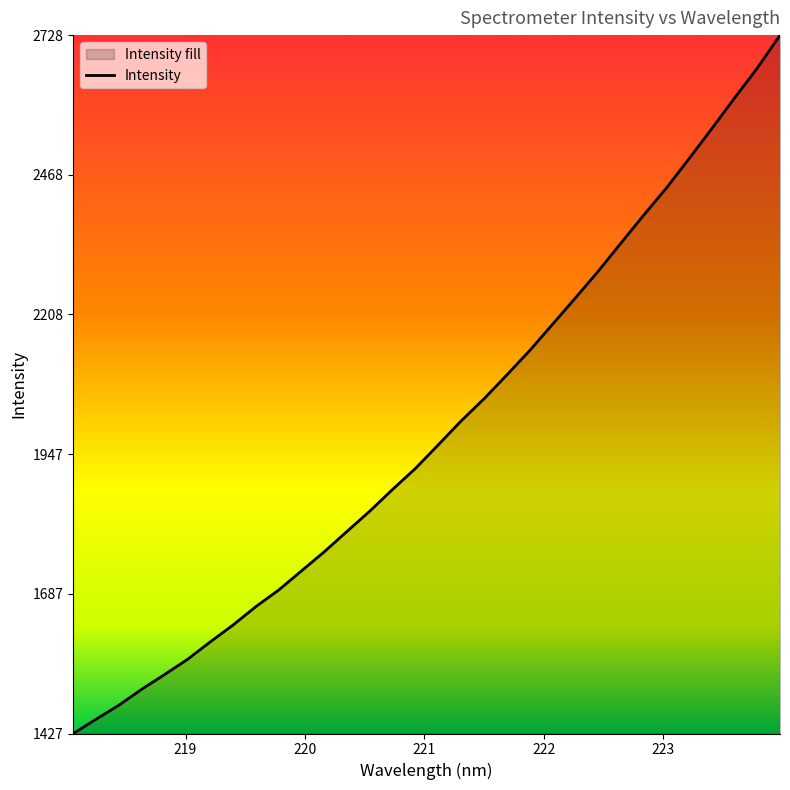

What is the sum of all values?

63697.9